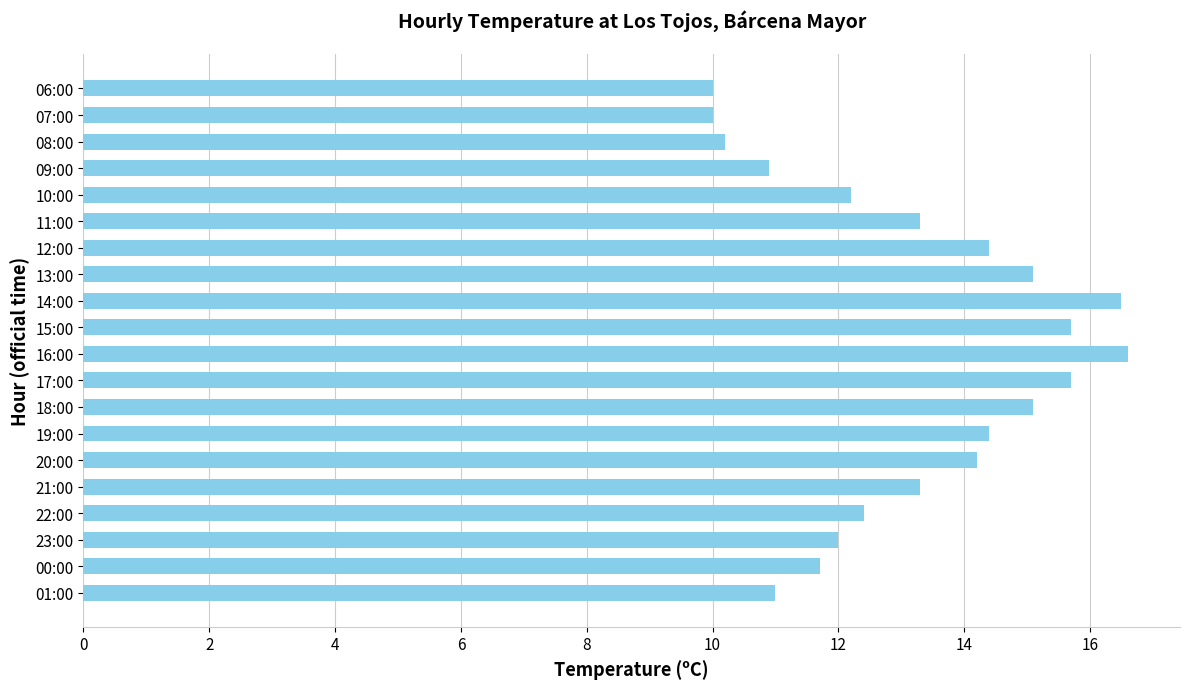

What is the difference between the maximum and minimum values?

6.6